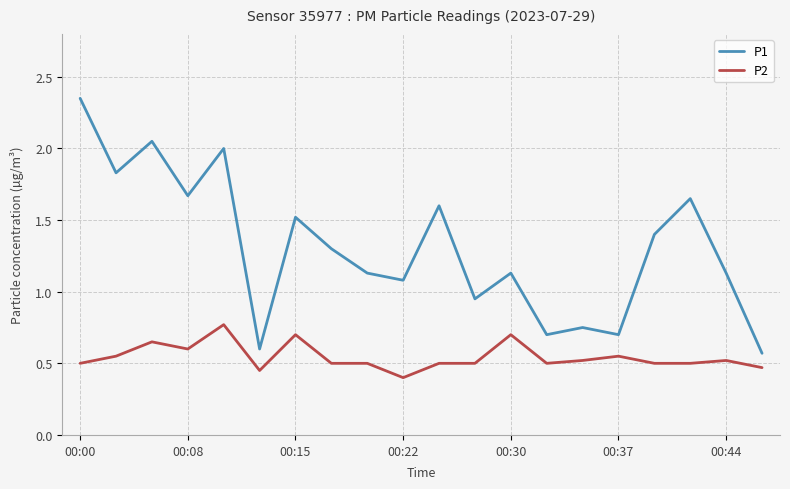

What is the minimum value shown in the chart?

0.4